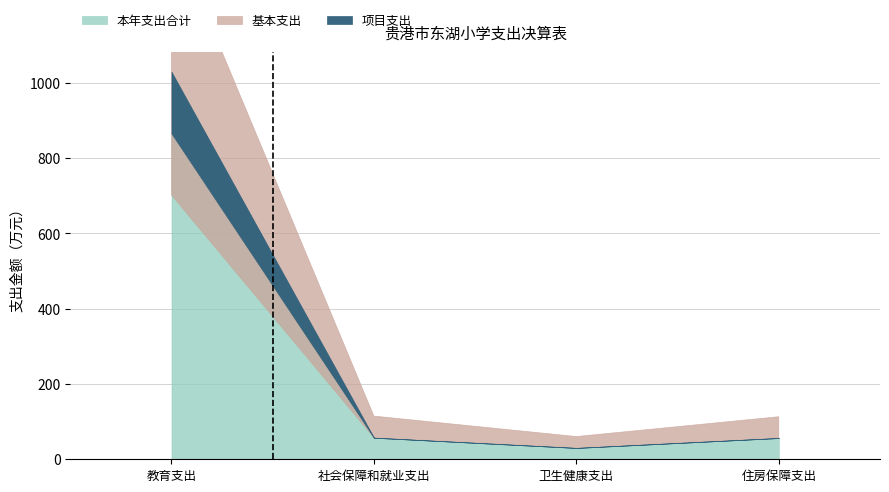

True or false: 本年支出合计 and 项目支出 intersect in this chart.

False